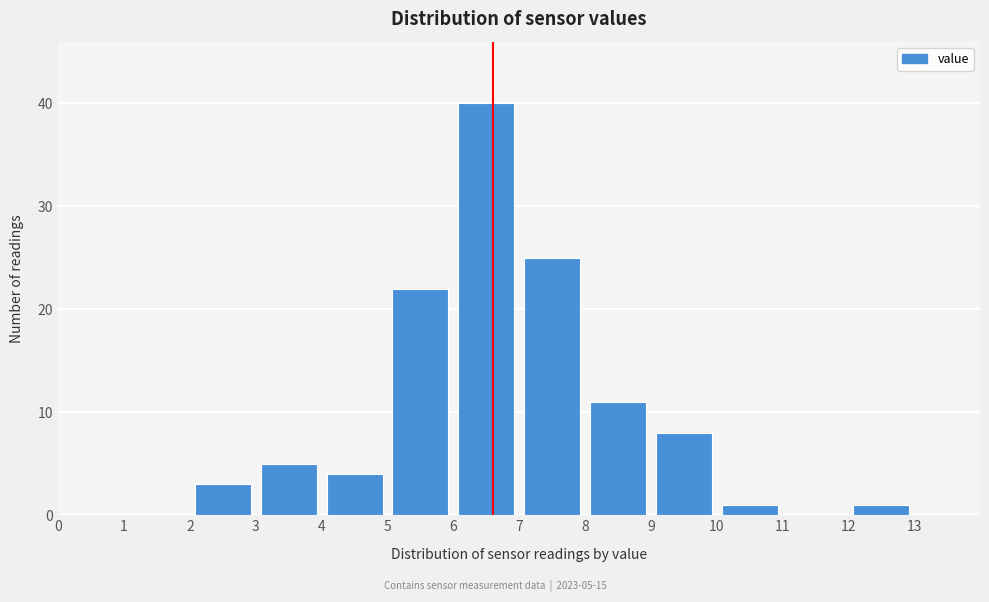

Which range on the x-axis has the tallest bar?

6 to 7